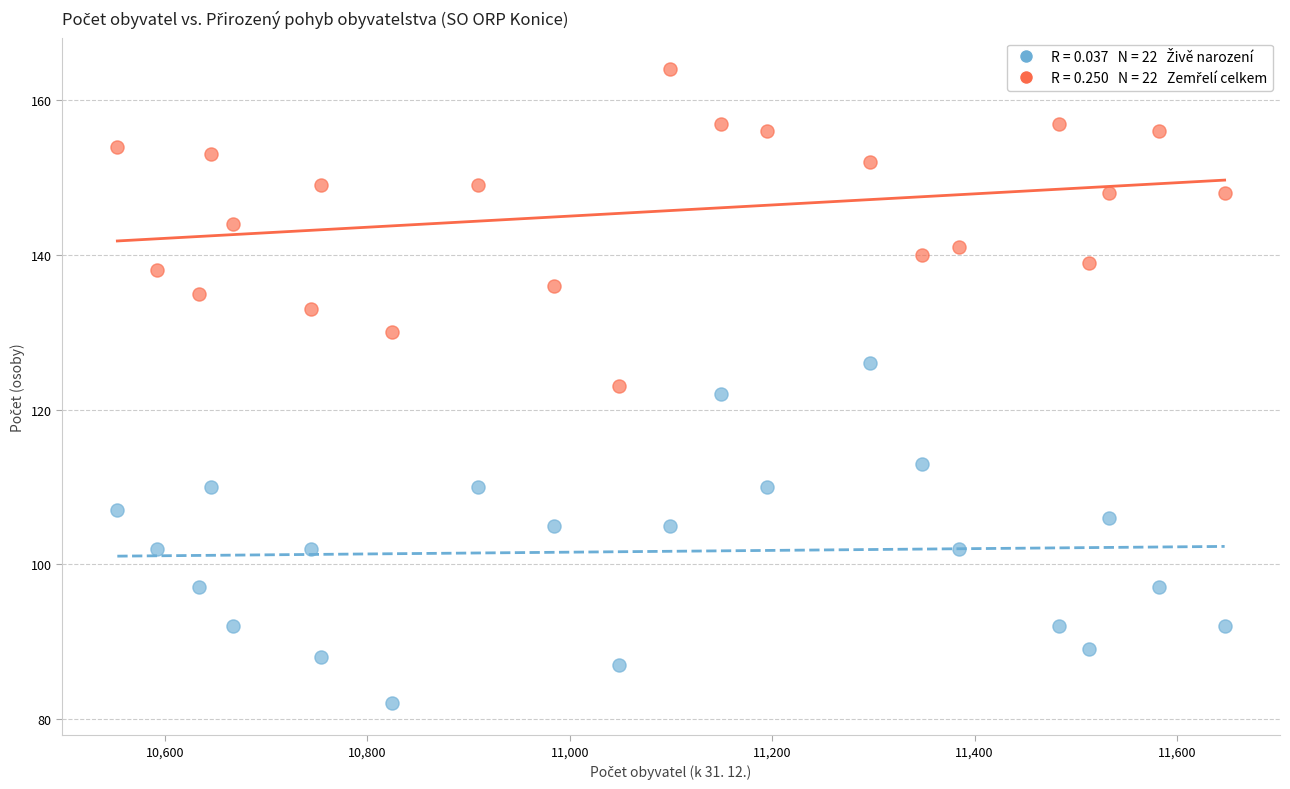

Across all data points, what is the range of Y values (max minus min)?

82